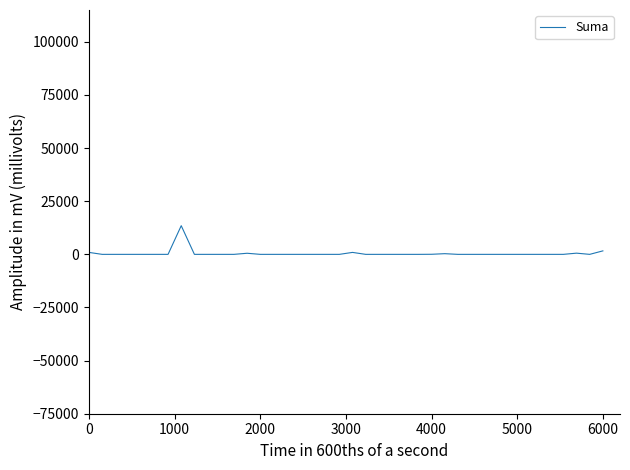

What is the difference between the maximum and minimum values?

13490.0